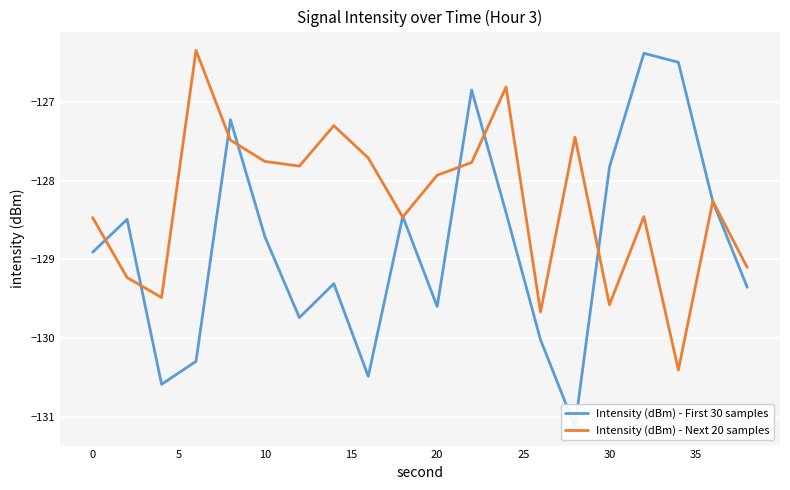

At which label is Intensity (dBm) - Next 20 samples closest to -128?

20